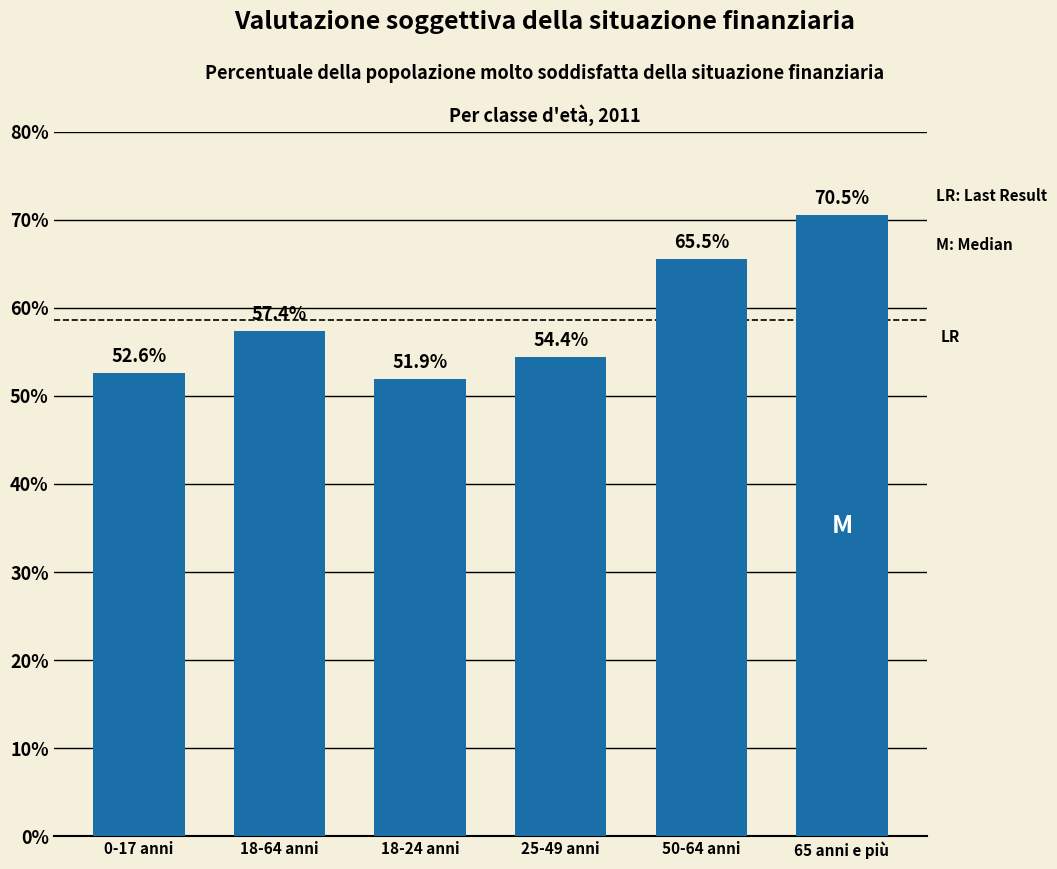

Reading left to right, list all the values displayed in this chart.

0-17 anni=52.6	18-64 anni=57.4	18-24 anni=51.9	25-49 anni=54.4	50-64 anni=65.5	65 anni e più=70.5